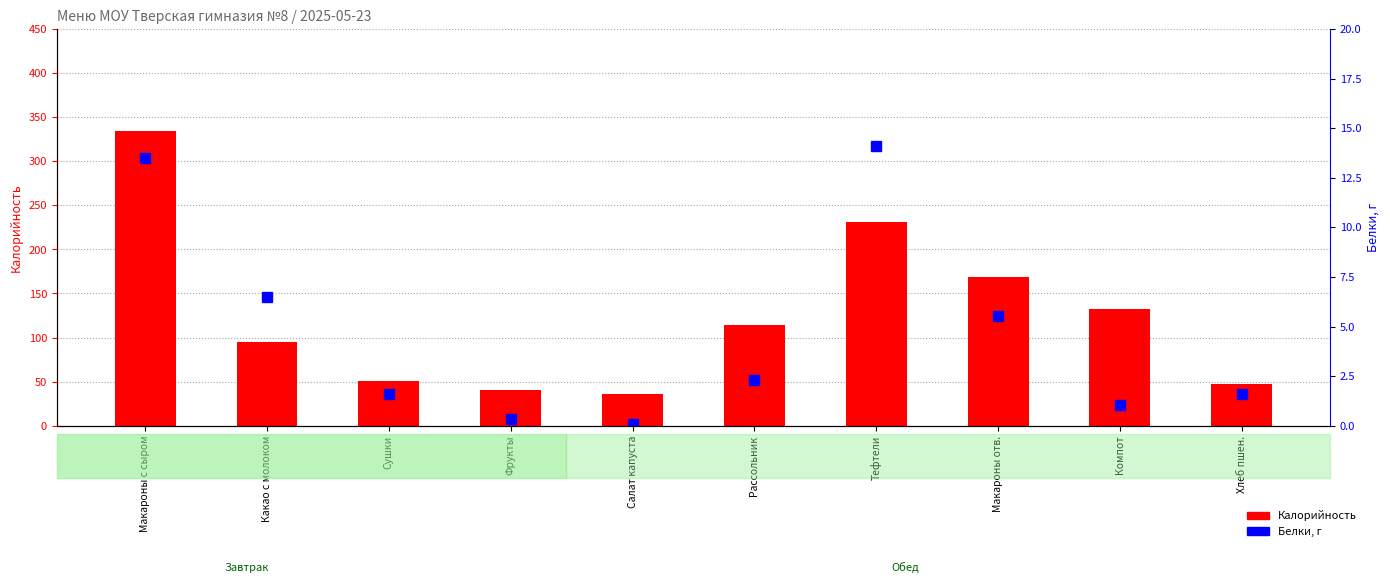

At which category is the sum across all series the highest?

Макароны с сыром